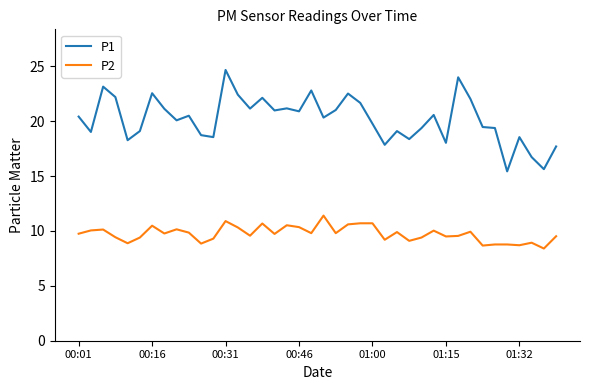

True or false: P1 and P2 intersect in this chart.

False